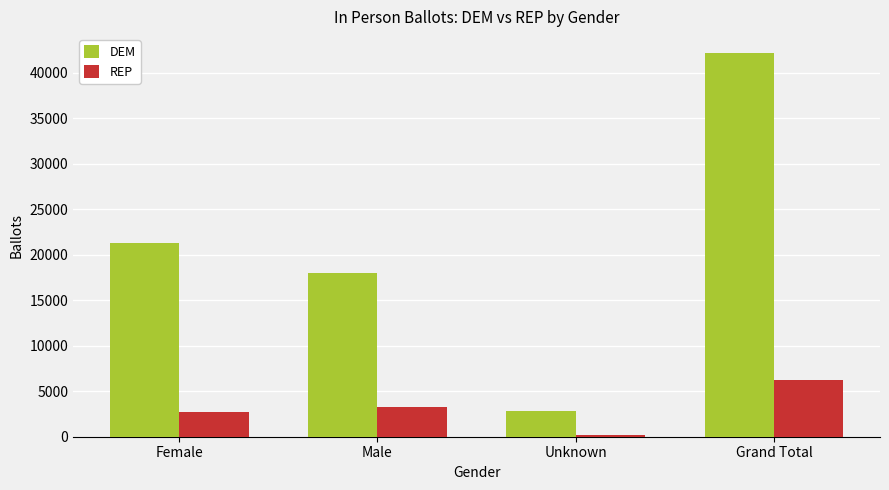

Reading right to left, transcribe all the data shown in this chart.

DEM: 42154	2852	18002	21300
REP: 6198	224	3214	2760